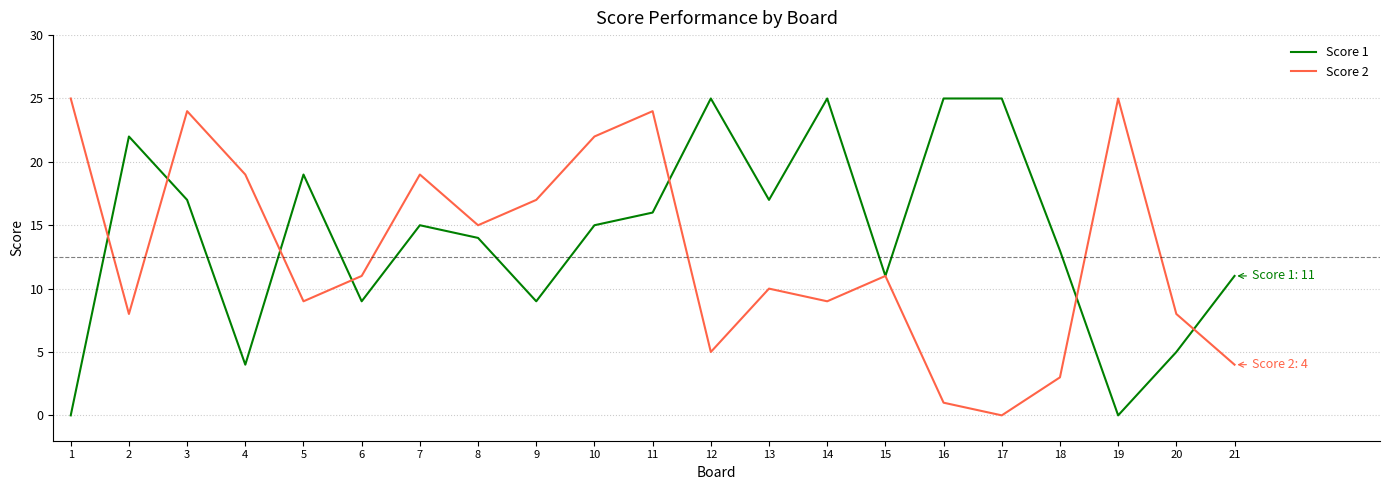

Is the value of Score 2 at 7 greater than the value of Score 1 at 17?

No